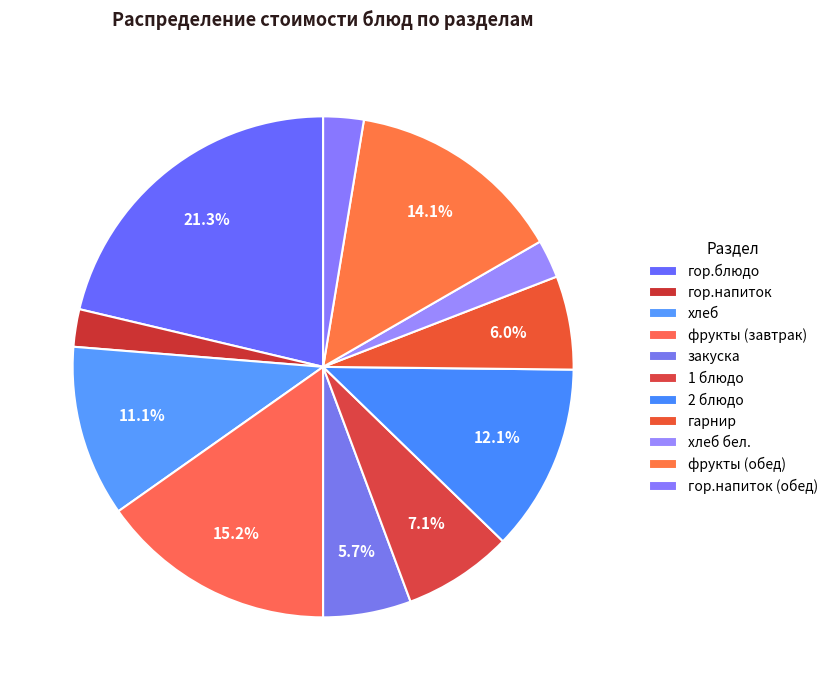

How many segments does this pie chart have?

11